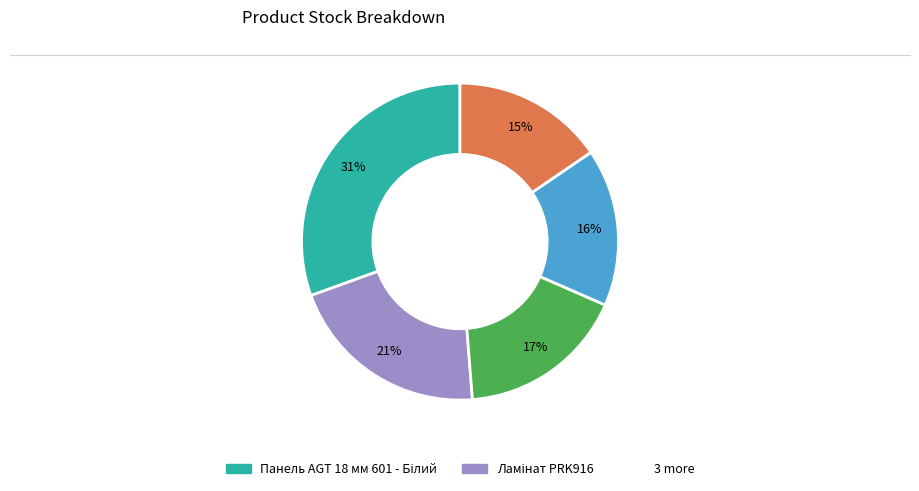

Does any single category account for the majority?

No